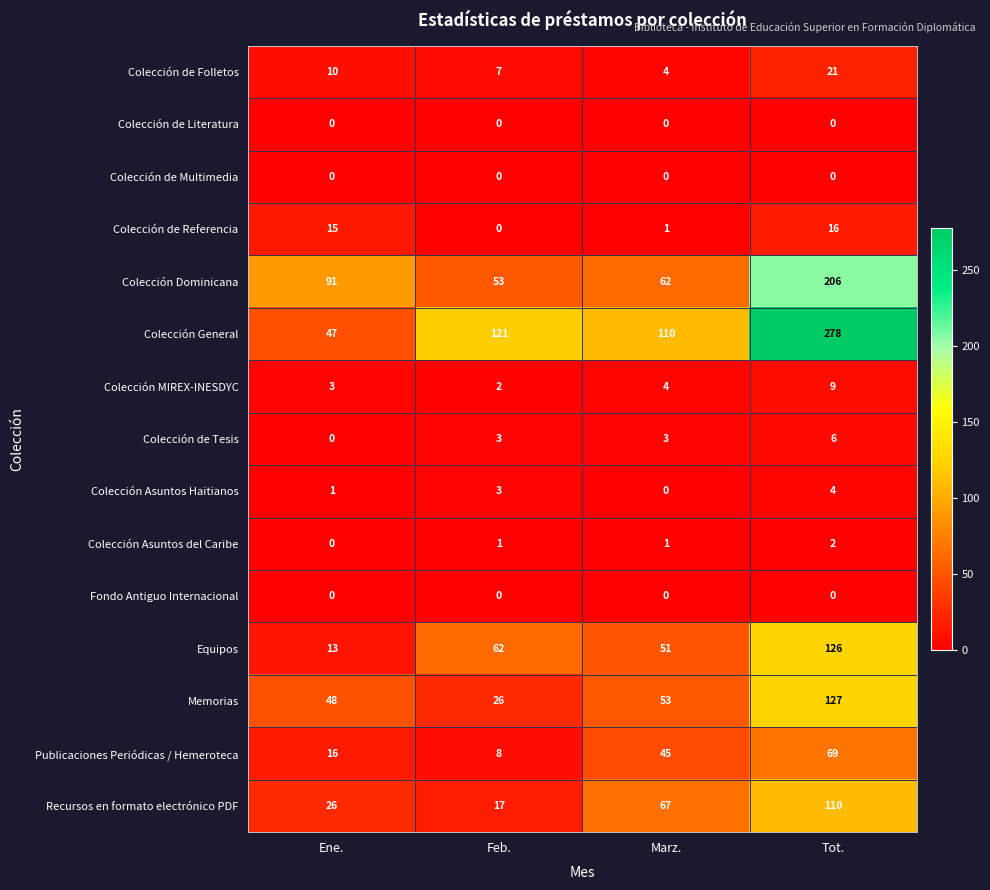

At which category is the sum across all series the highest?

Tot.